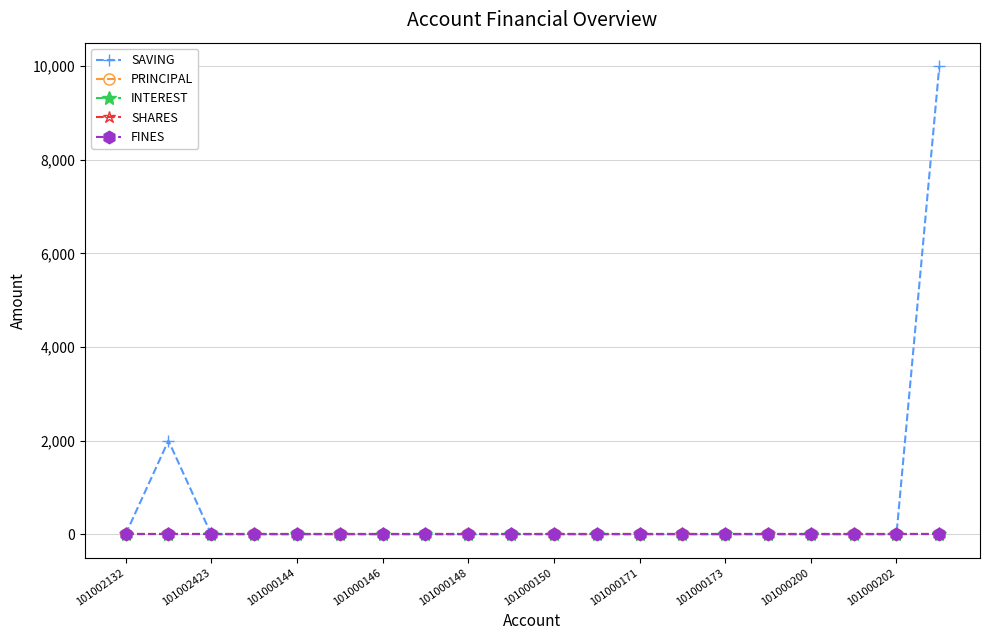

Does the chart have visible grid lines?

Yes